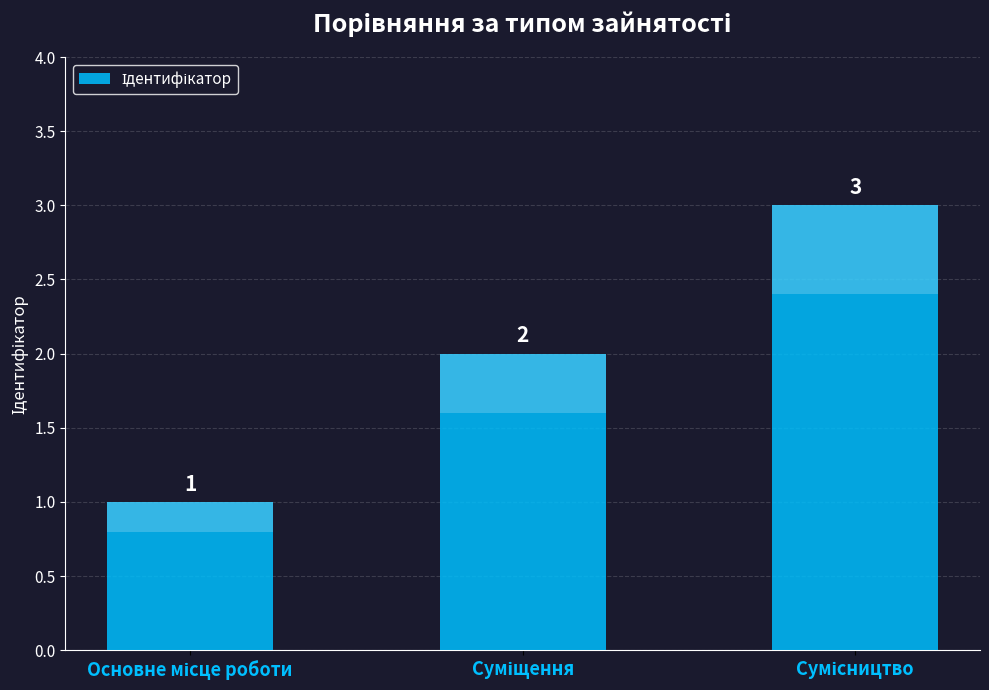

What value does the data have at Основне місце роботи?

1